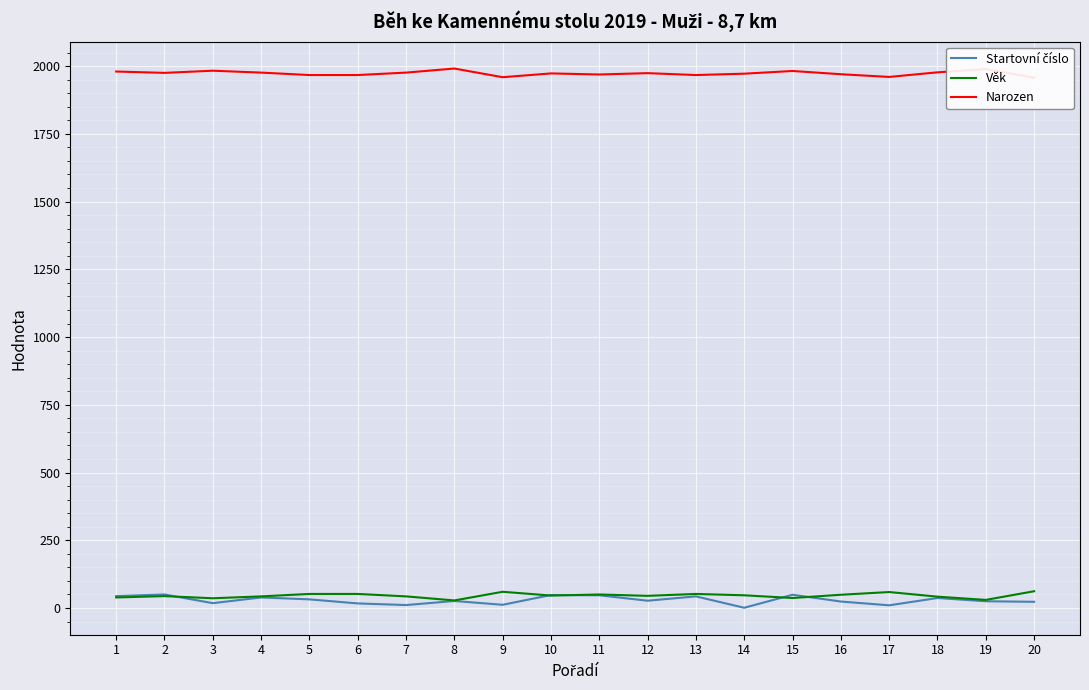

What is the value of the Startovní číslo point at the 2nd from the left?

50